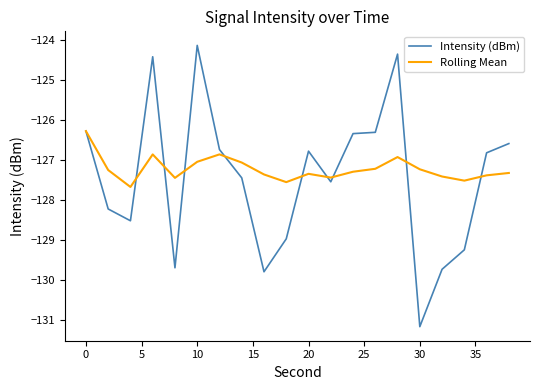

Which series has the widest spread of values?

Intensity (dBm)